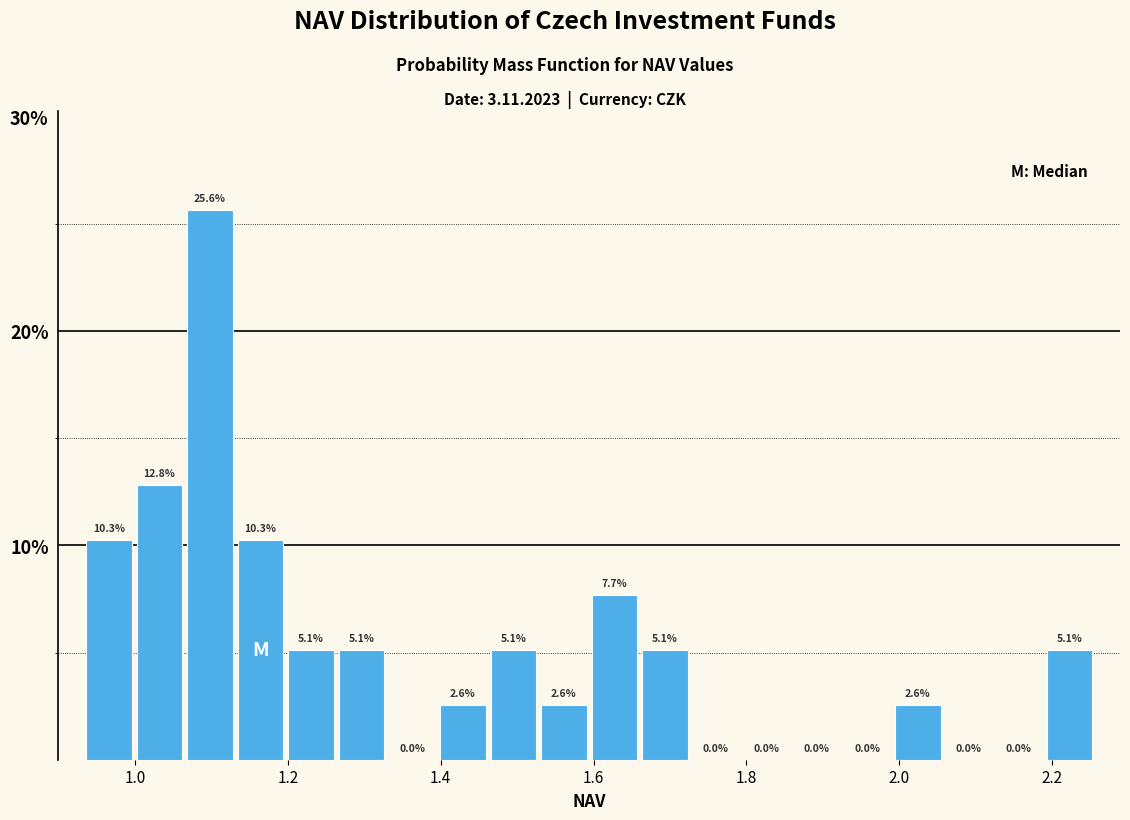

Read against the x-axis, roughly where is the centre of the tallest bar?

1.10